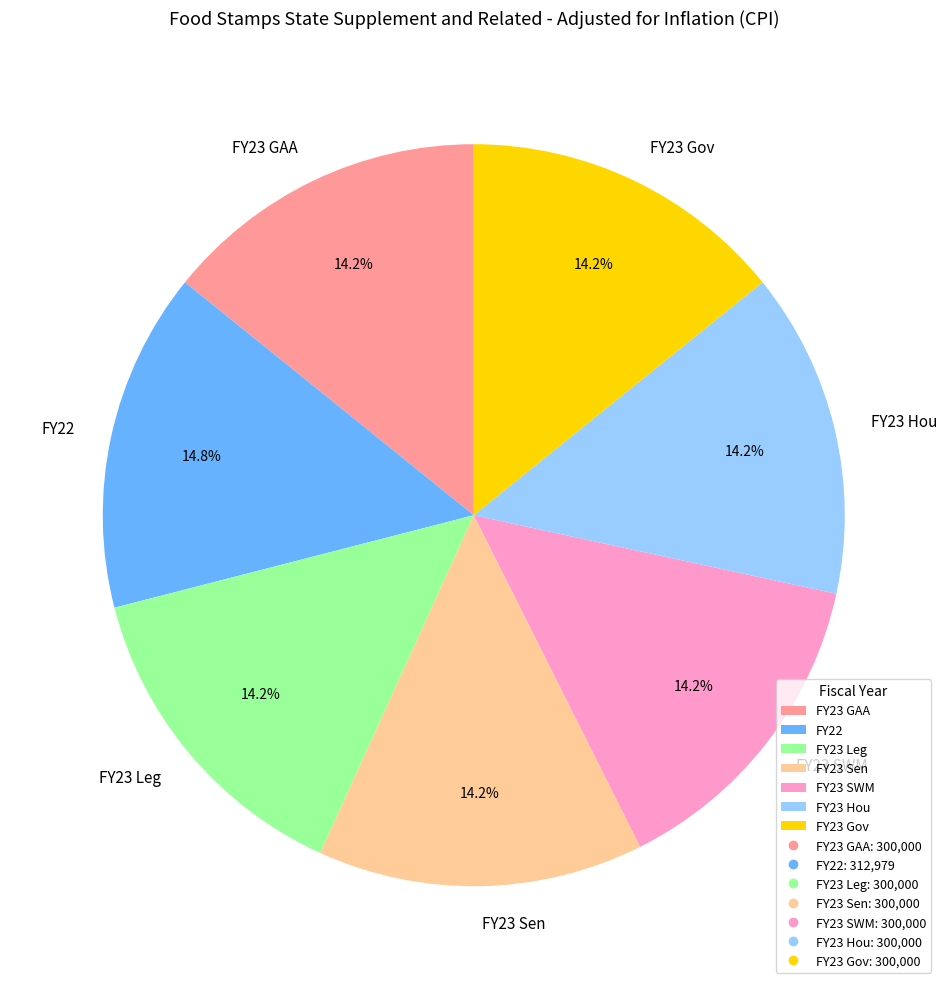

To the nearest percent, what is the combined percentage of FY23 Hou and FY23 SWM?

28%